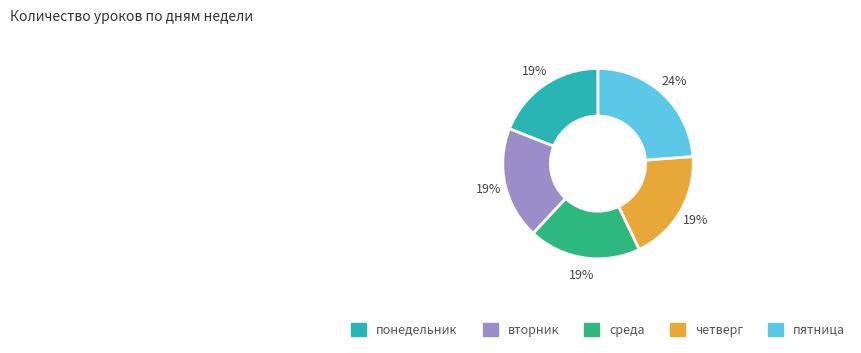

To the nearest percent, what portion does среда represent?

19%